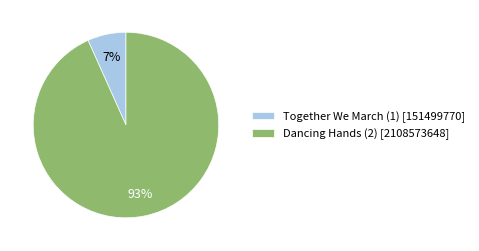

To the nearest percent, what is the average slice percentage?

50%